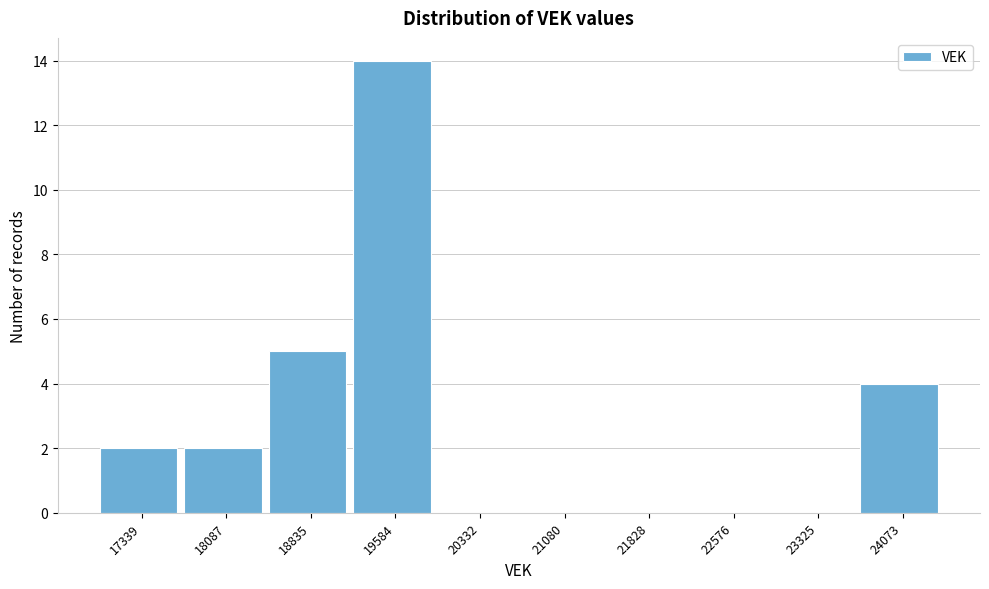

Reading left to right, extract all data points from this chart.

17339=2	18087=2	18835=5	19584=14	20332=0	21080=0	21828=0	22576=0	23325=0	24073=4